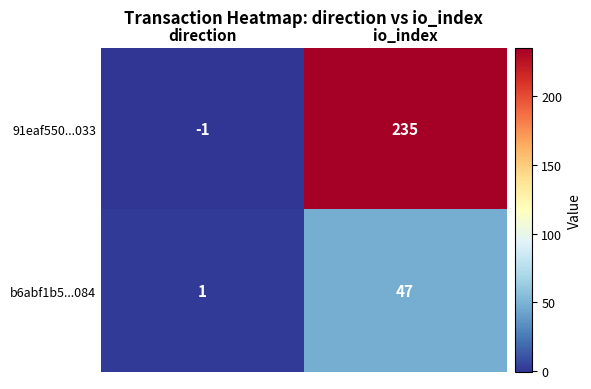

Reading right to left, extract all data points from this chart.

91eaf550...033: io_index=235	direction=-1
b6abf1b5...084: io_index=47	direction=1